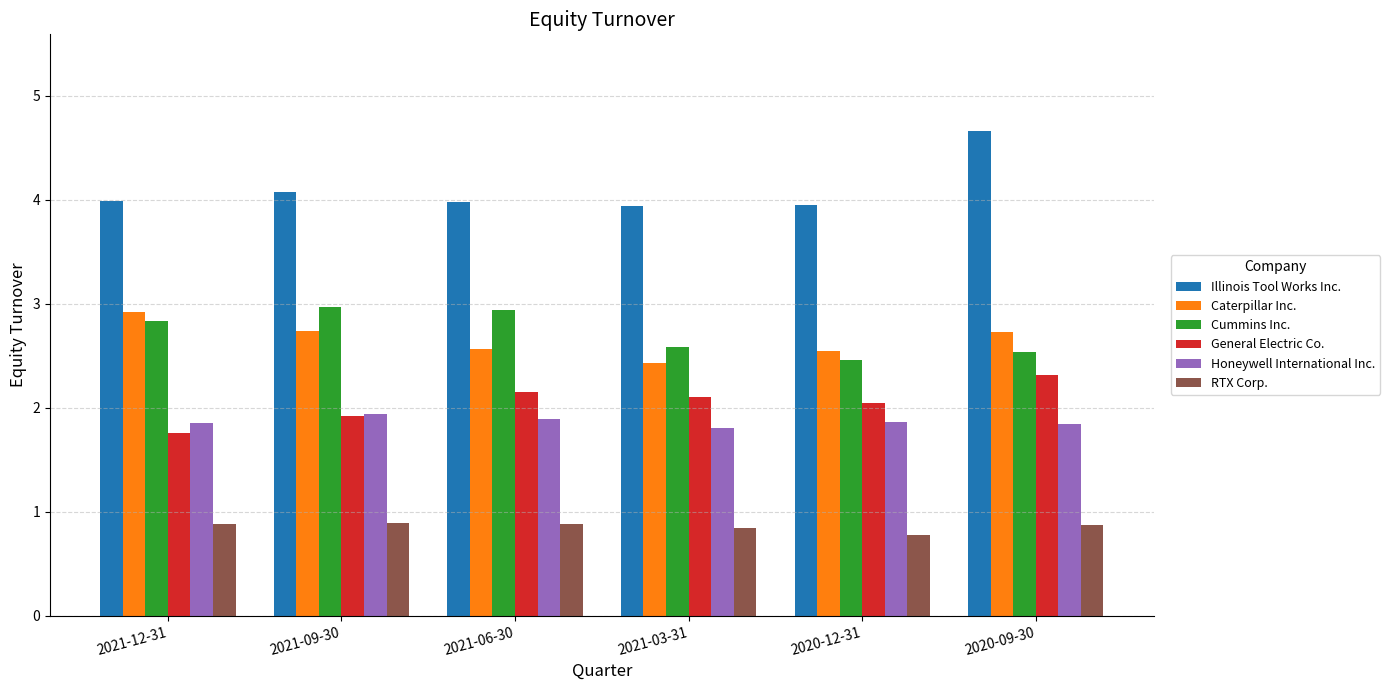

The Cummins Inc. series shows 2.8 at 2021-12-31. True or false?

True